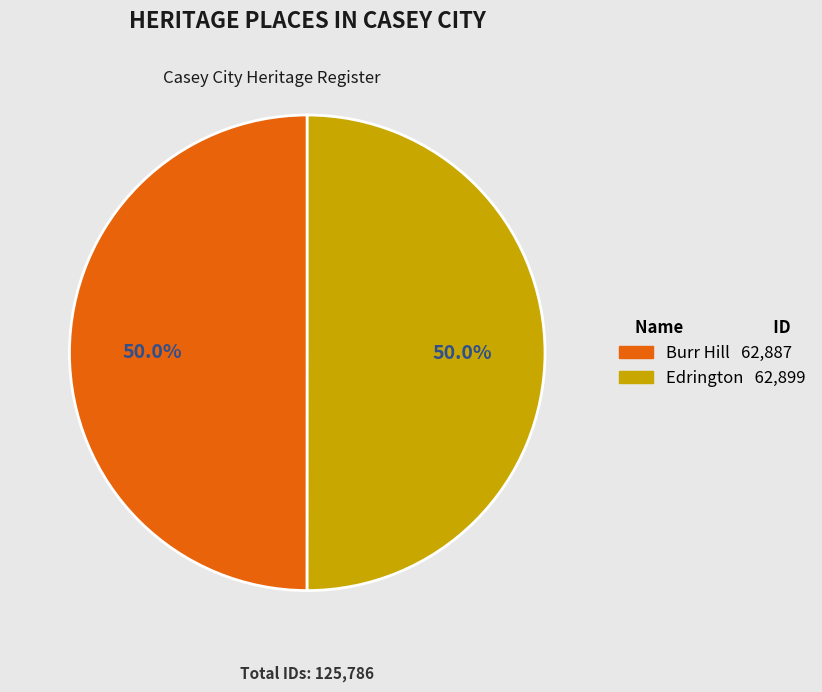

What is the ratio of the value at Burr Hill 62,887 to the value at Edrington 62,899?

1.0